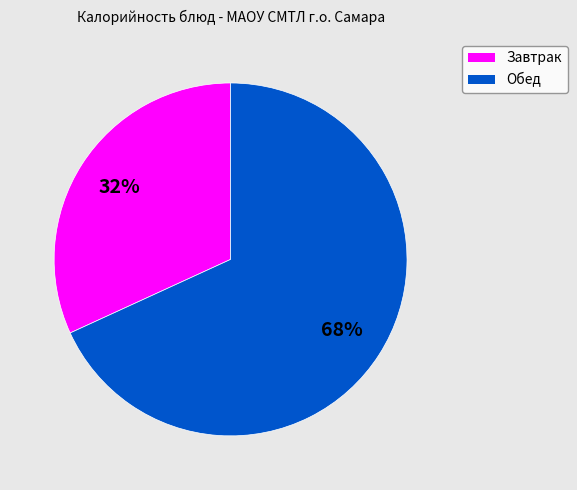

To the nearest percent, what is the average slice percentage?

50%